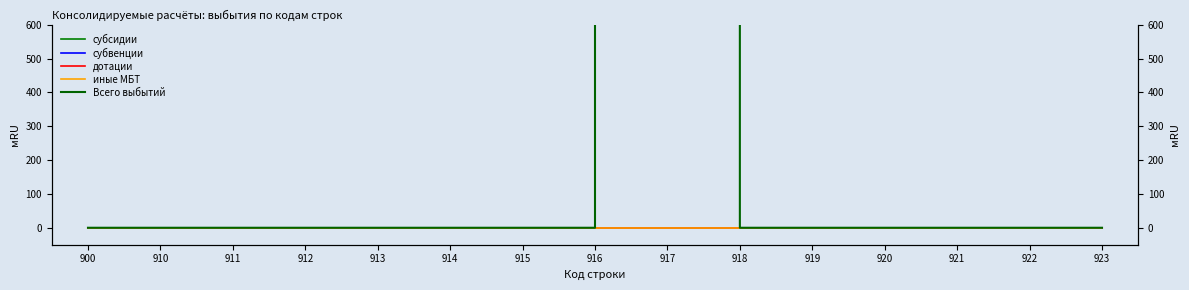

Rank the categories by иные МБТ value from highest to lowest.

900, 910, 911, 912, 913, 914, 915, 916, 917, 918, 919, 920, 921, 922, 923